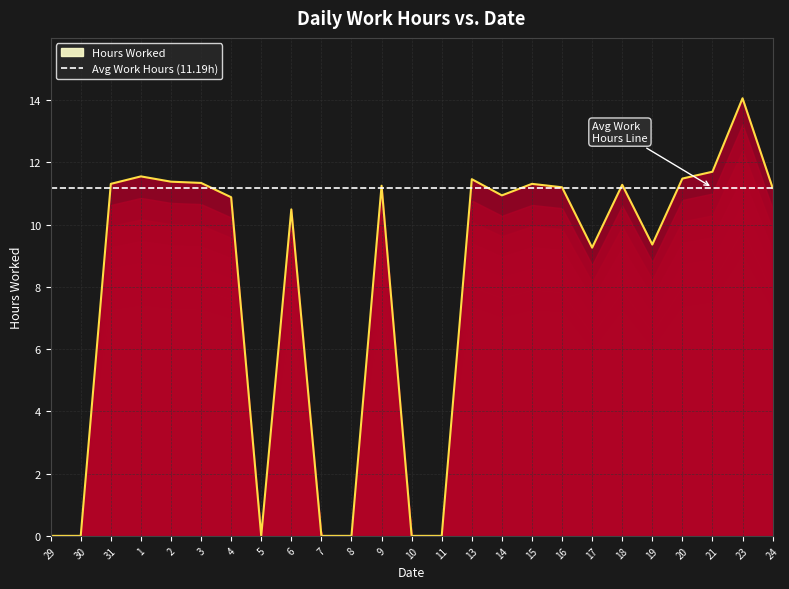

Read the value at 21.

11.7